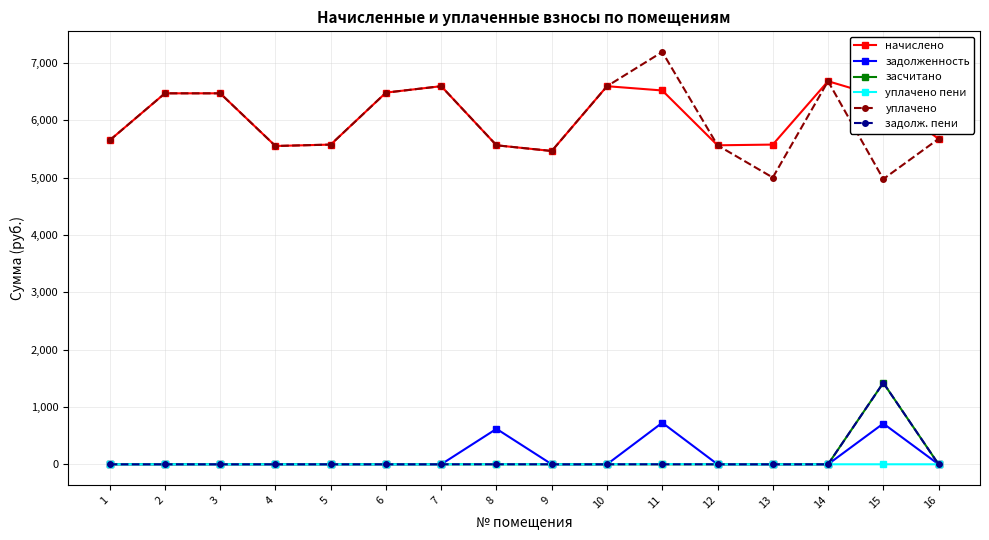

Is this an area chart (filled region under the line)?

No